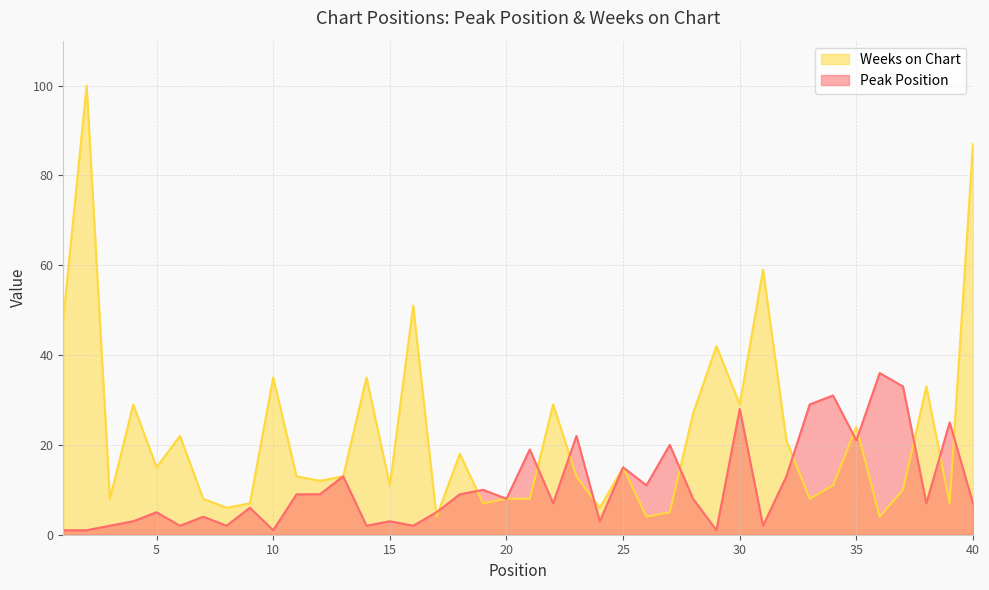

List the series in order of their peak value, highest first.

Weeks on Chart, Peak Position